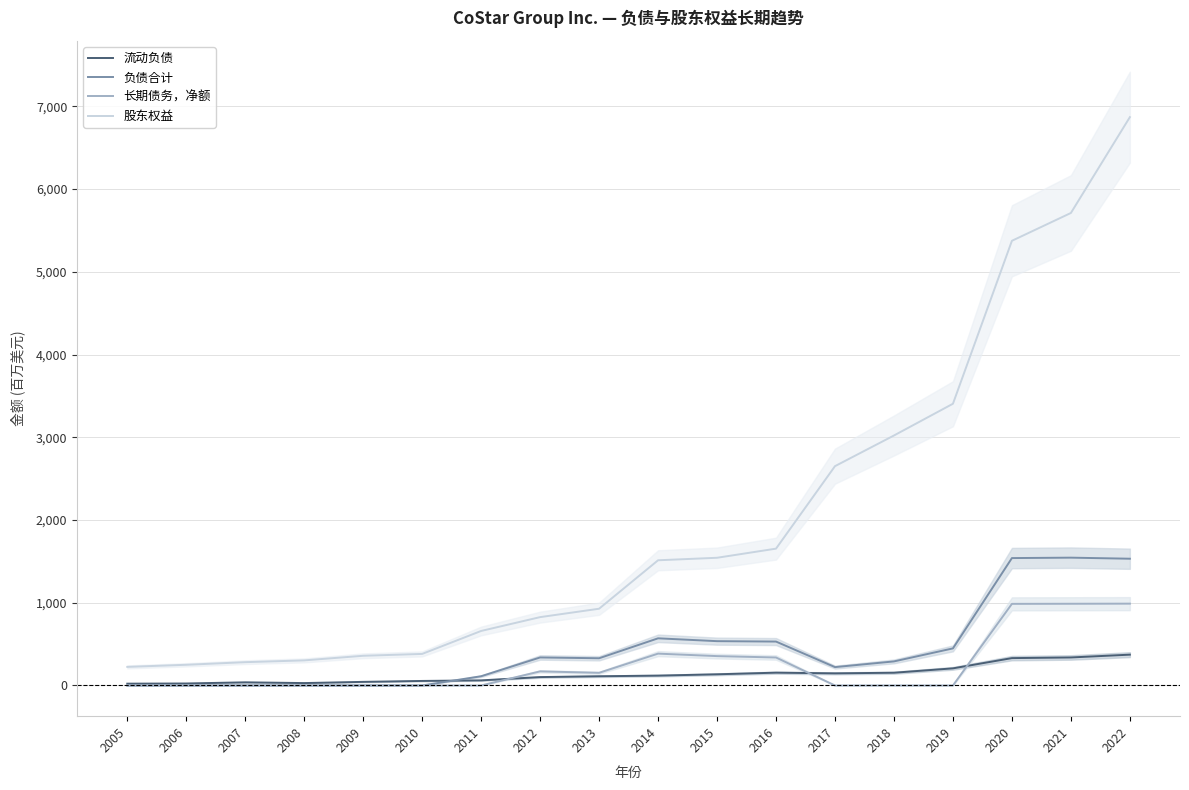

How many times do 流动负债 and 负债合计 cross each other?

1